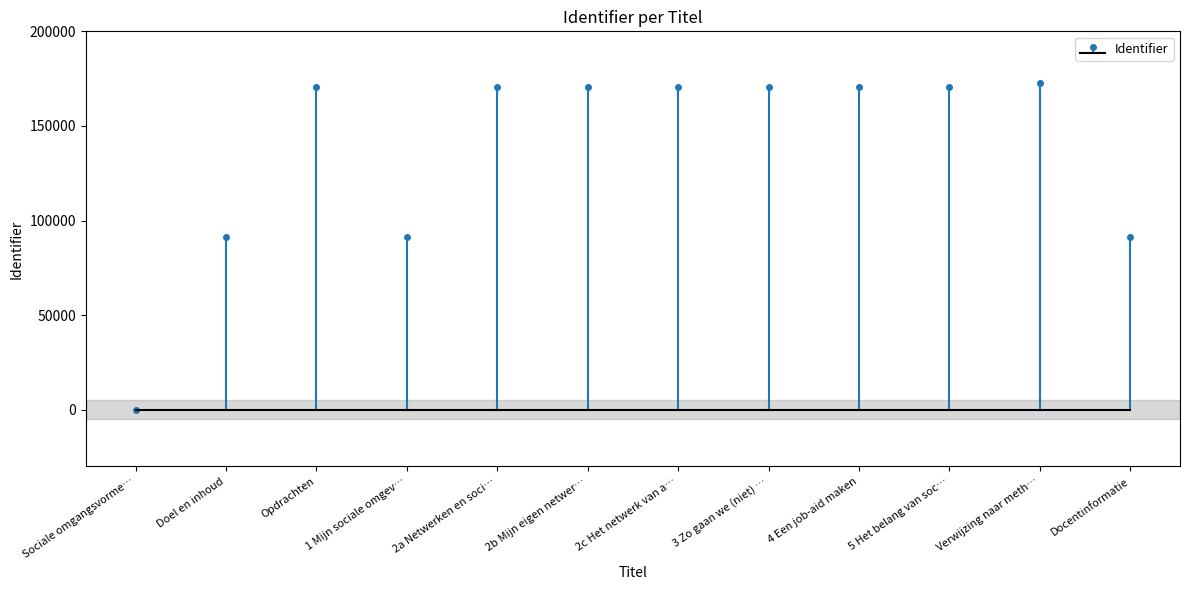

How many categories are shown in the chart?

12